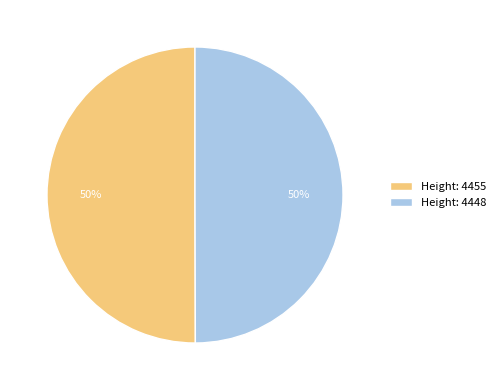

What is the ratio of the value at Height: 4455 to the value at Height: 4448?

1.0